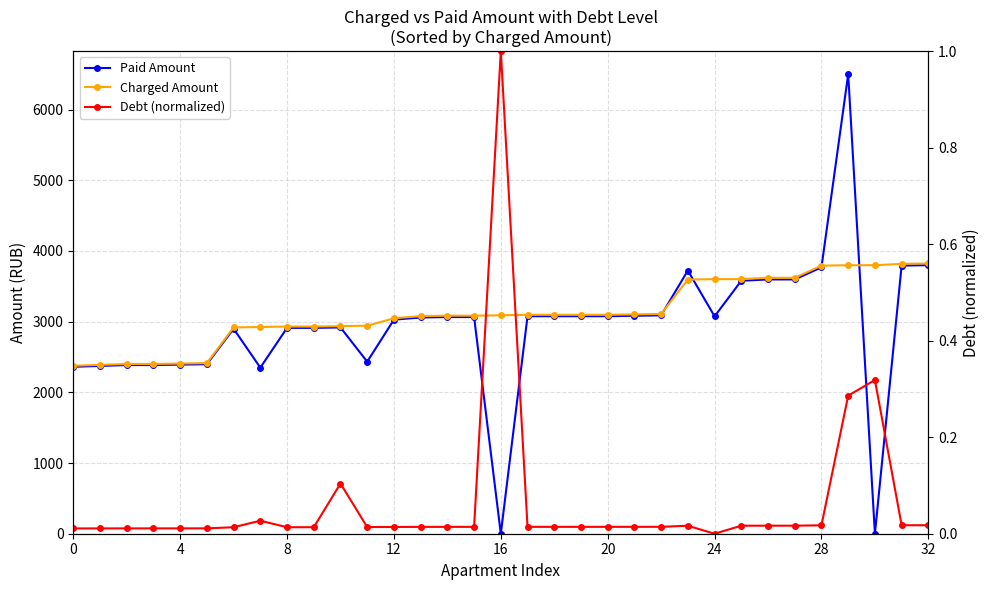

What are all the series names shown in the legend?

Paid Amount, Charged Amount, Debt (normalized)